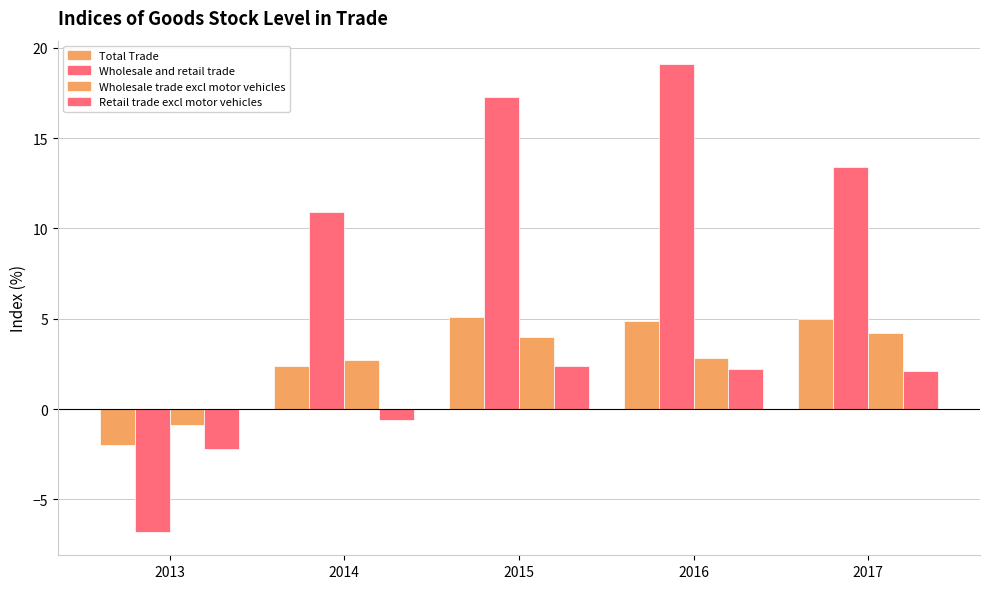

Which label corresponds to the smallest value in the chart?

2013